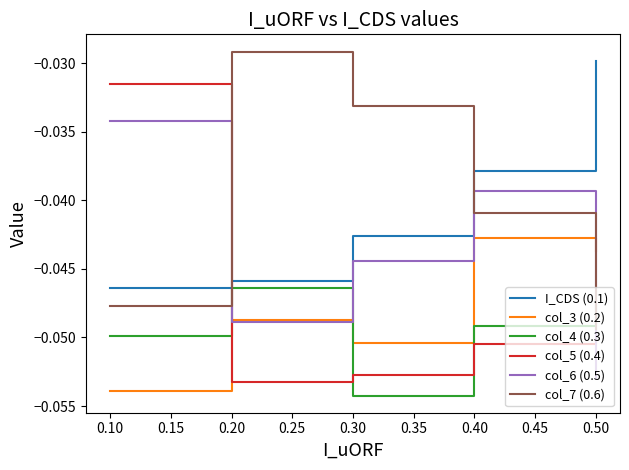

True or false: col_6 (0.5) has more than 1 points higher than both neighbors.

False